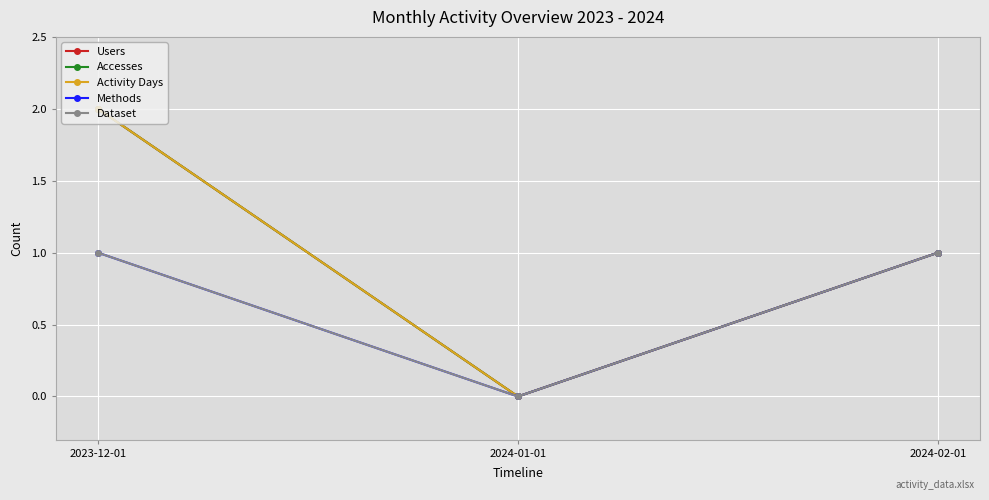

List the series in order of their peak value, highest first.

Users, Accesses, Activity Days, Methods, Dataset